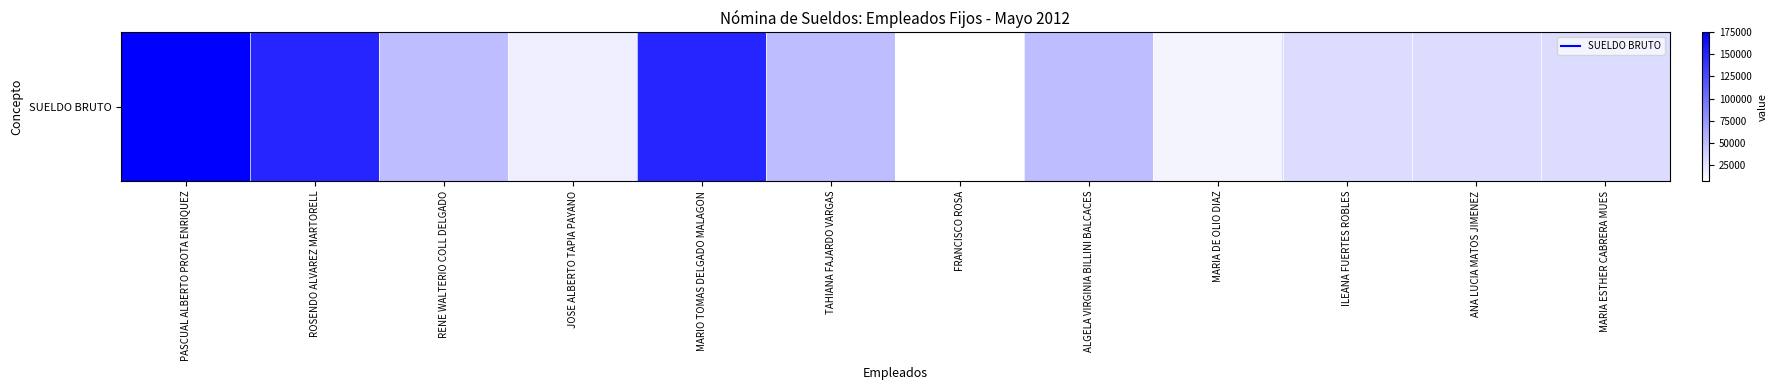

Count the number of values greater than 50000.

3